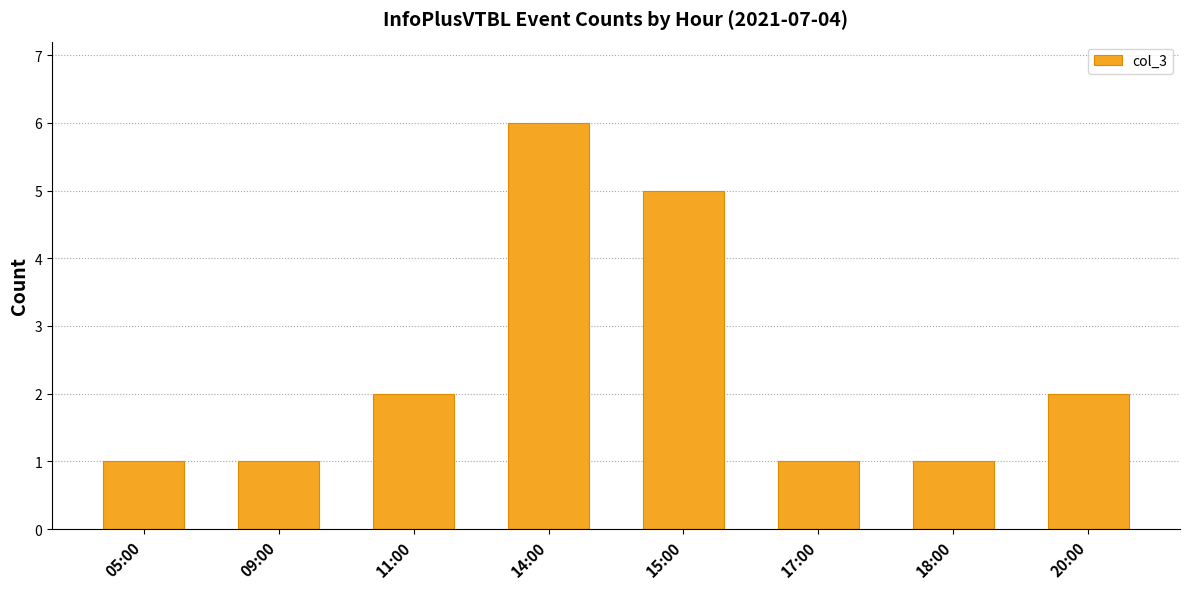

Which label corresponds to the largest value in the chart?

14:00